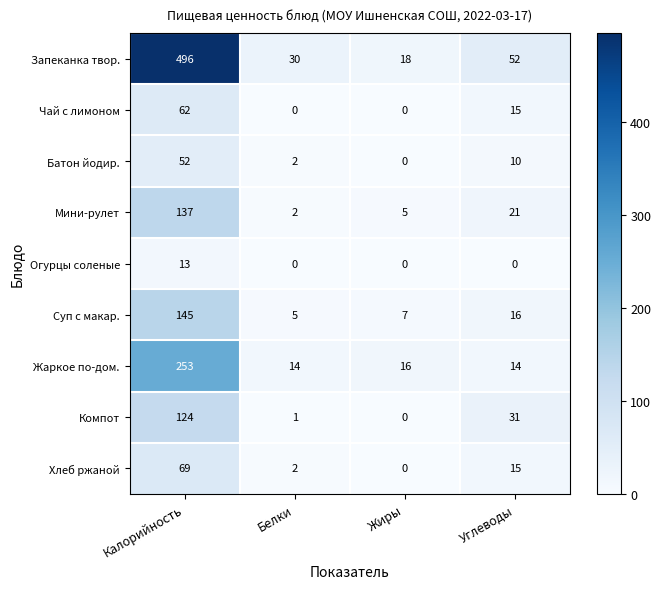

Which series has the largest range (max minus min)?

Запеканка твор.